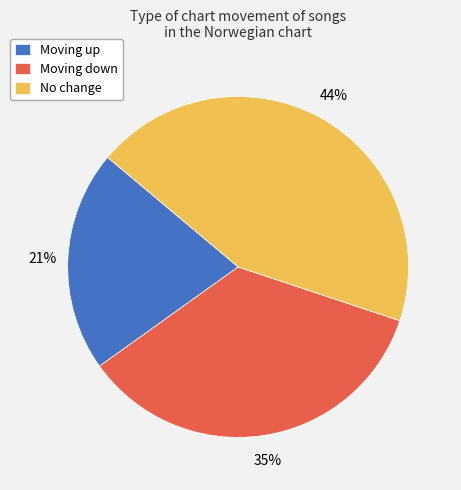

Which slice is the smallest?

Moving up